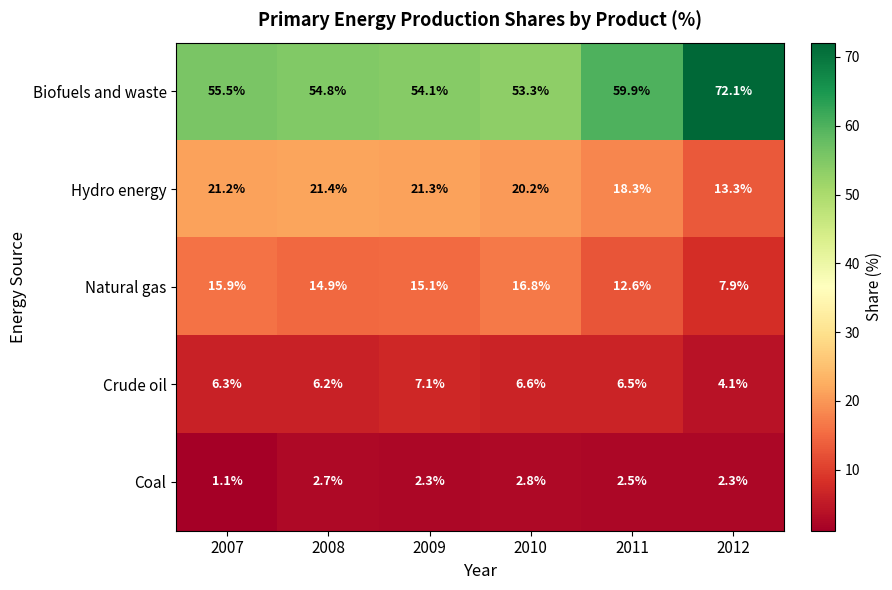

Reading left to right, extract all data points from this chart.

Biofuels and waste: 2007=55.5	2008=54.8	2009=54.1	2010=53.3	2011=59.9	2012=72.1
Hydro energy: 2007=21.2	2008=21.4	2009=21.3	2010=20.2	2011=18.3	2012=13.3
Natural gas: 2007=15.9	2008=14.9	2009=15.1	2010=16.8	2011=12.6	2012=7.9
Crude oil: 2007=6.3	2008=6.2	2009=7.1	2010=6.6	2011=6.5	2012=4.1
Coal: 2007=1.1	2008=2.7	2009=2.3	2010=2.8	2011=2.5	2012=2.3